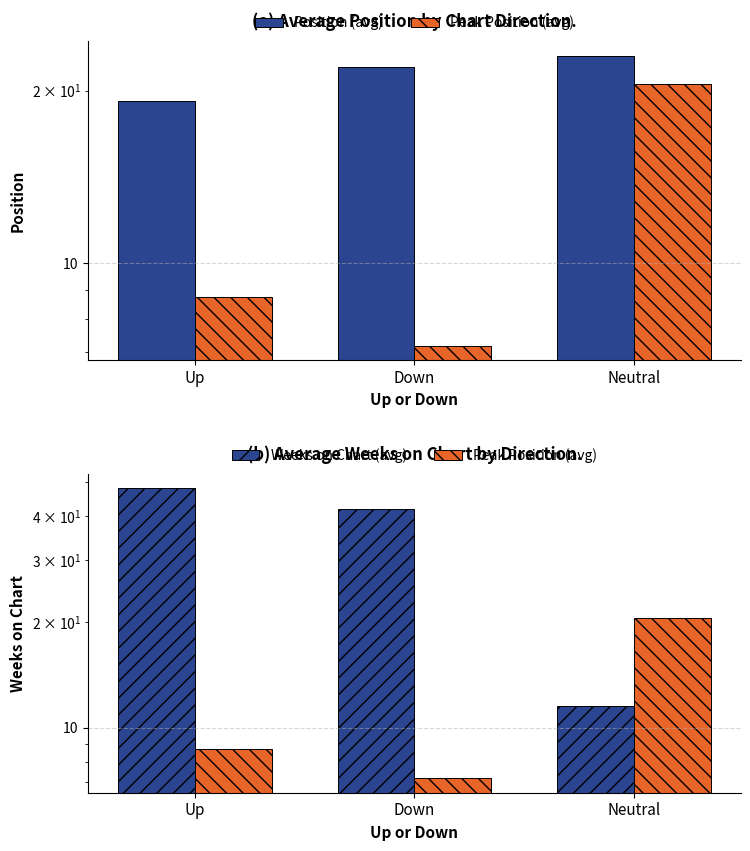

Rank the series by their maximum value, from lowest to highest.

Peak Position (avg), Position (avg), Weeks on Chart (avg)